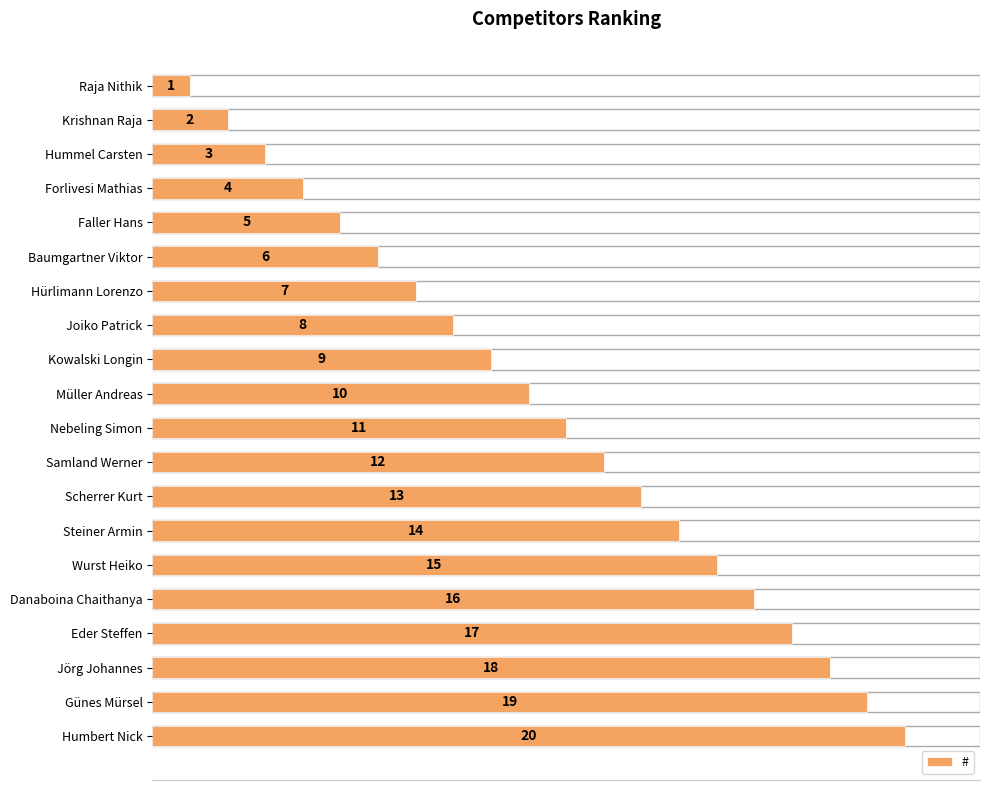

Which has a higher value, Hürlimann Lorenzo or Müller Andreas?

Müller Andreas